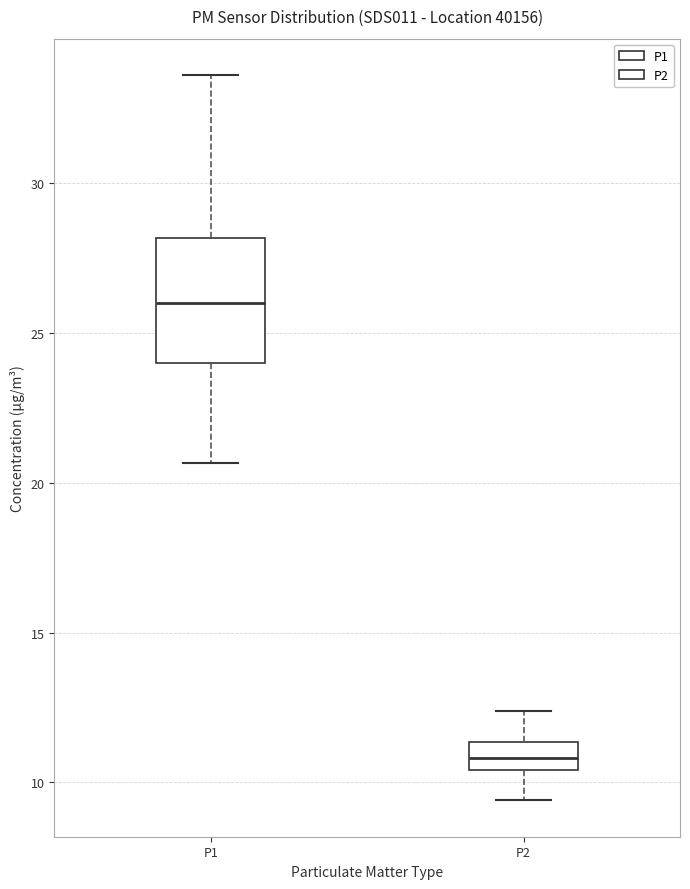

Reading left to right, read every box against the y-axis: the position of its median line, the range the box covers, and the ends of its whiskers. The values are not printed on the chart, so give them approximately, as read against the axis.

P1: median 26.0, box 24.0 to 28.0, whiskers 20.5 to 33.5
P2: median 11.0, box 10.5 to 11.5, whiskers 9.5 to 12.5